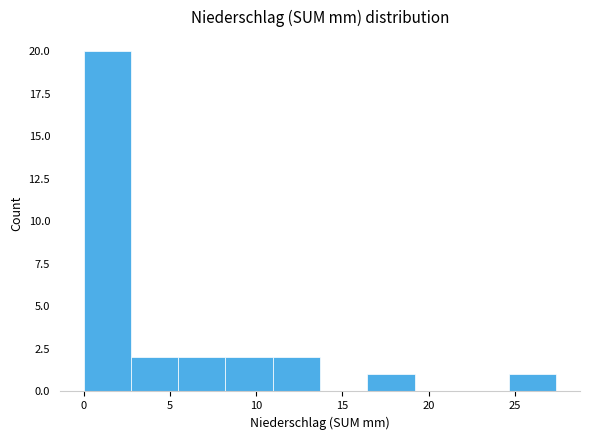

Over which range of the x-axis is the bar tallest?

0.0 to 2.5